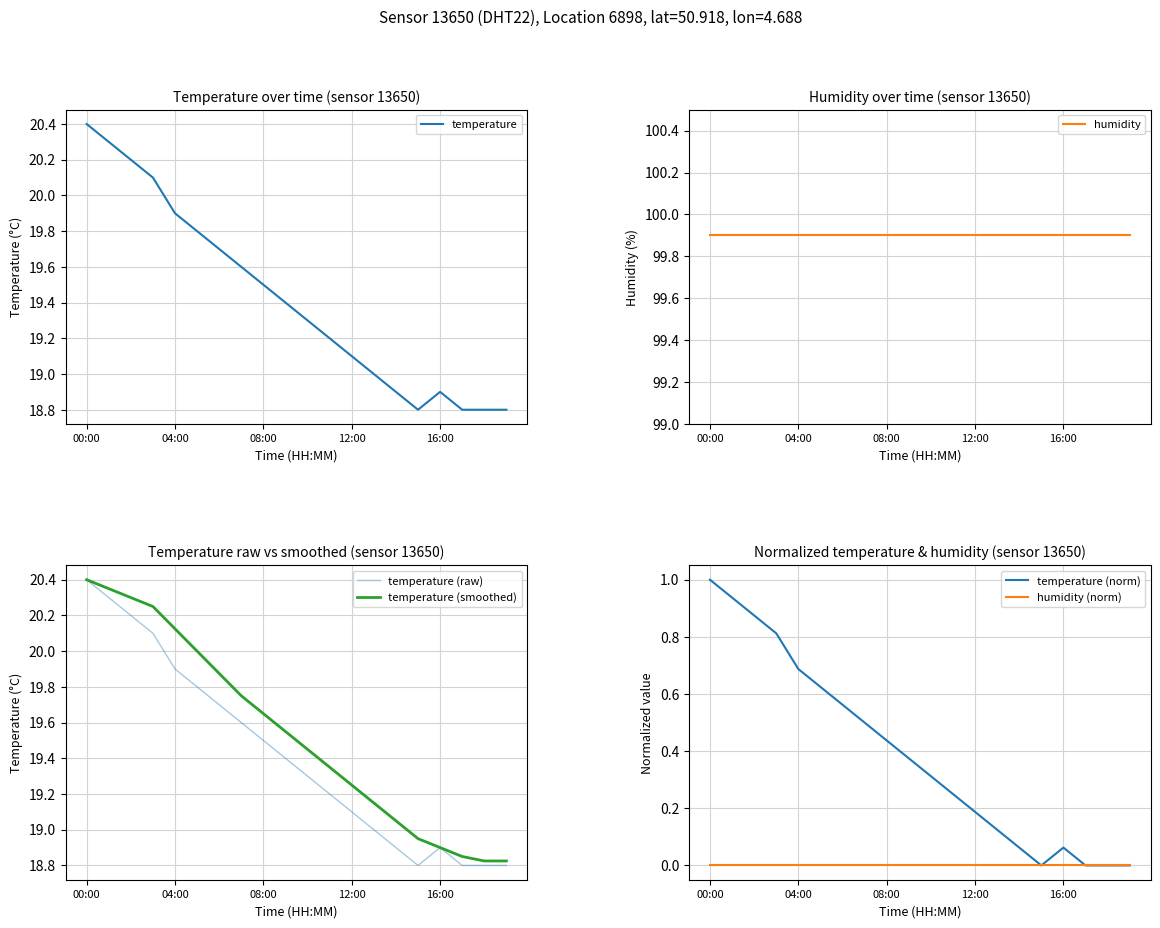

How many interior local peaks does the temperature (norm) series have?

1